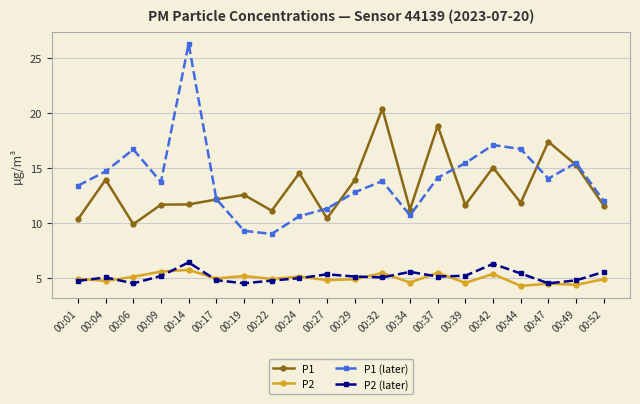

What is the highest value of the P2 (later) series?

6.4